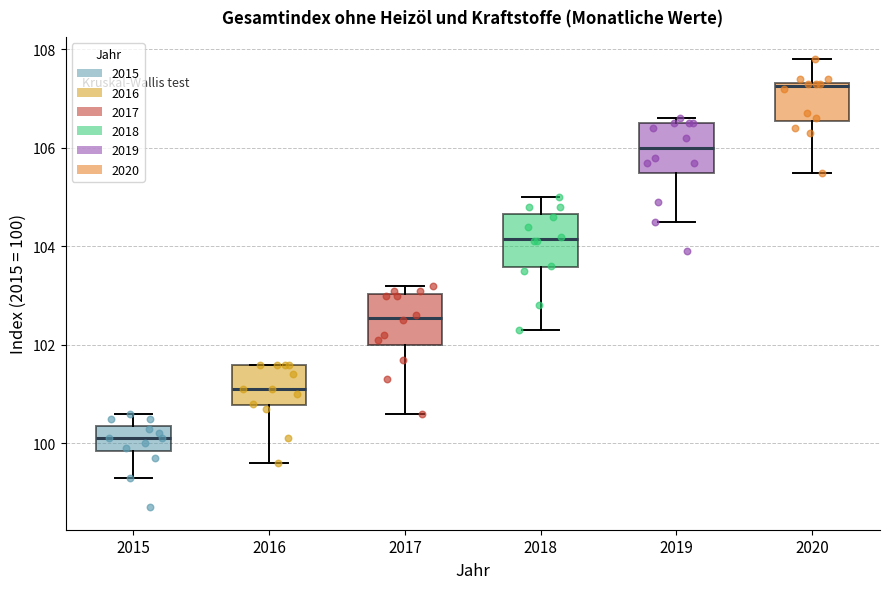

Where does the median line of the box at x = 2017 sit on the y-axis? The values are not printed on the chart, so give them approximately, as read against the axis.

102.6